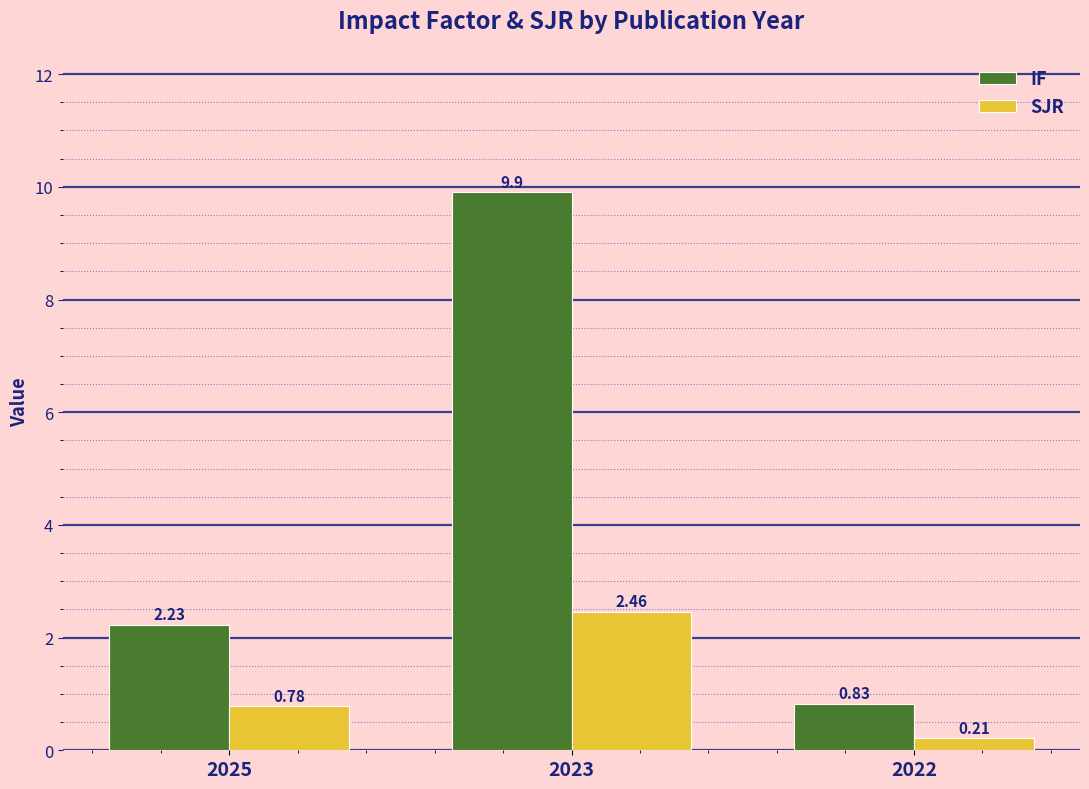

At how many categories does at least one series exceed 4?

1